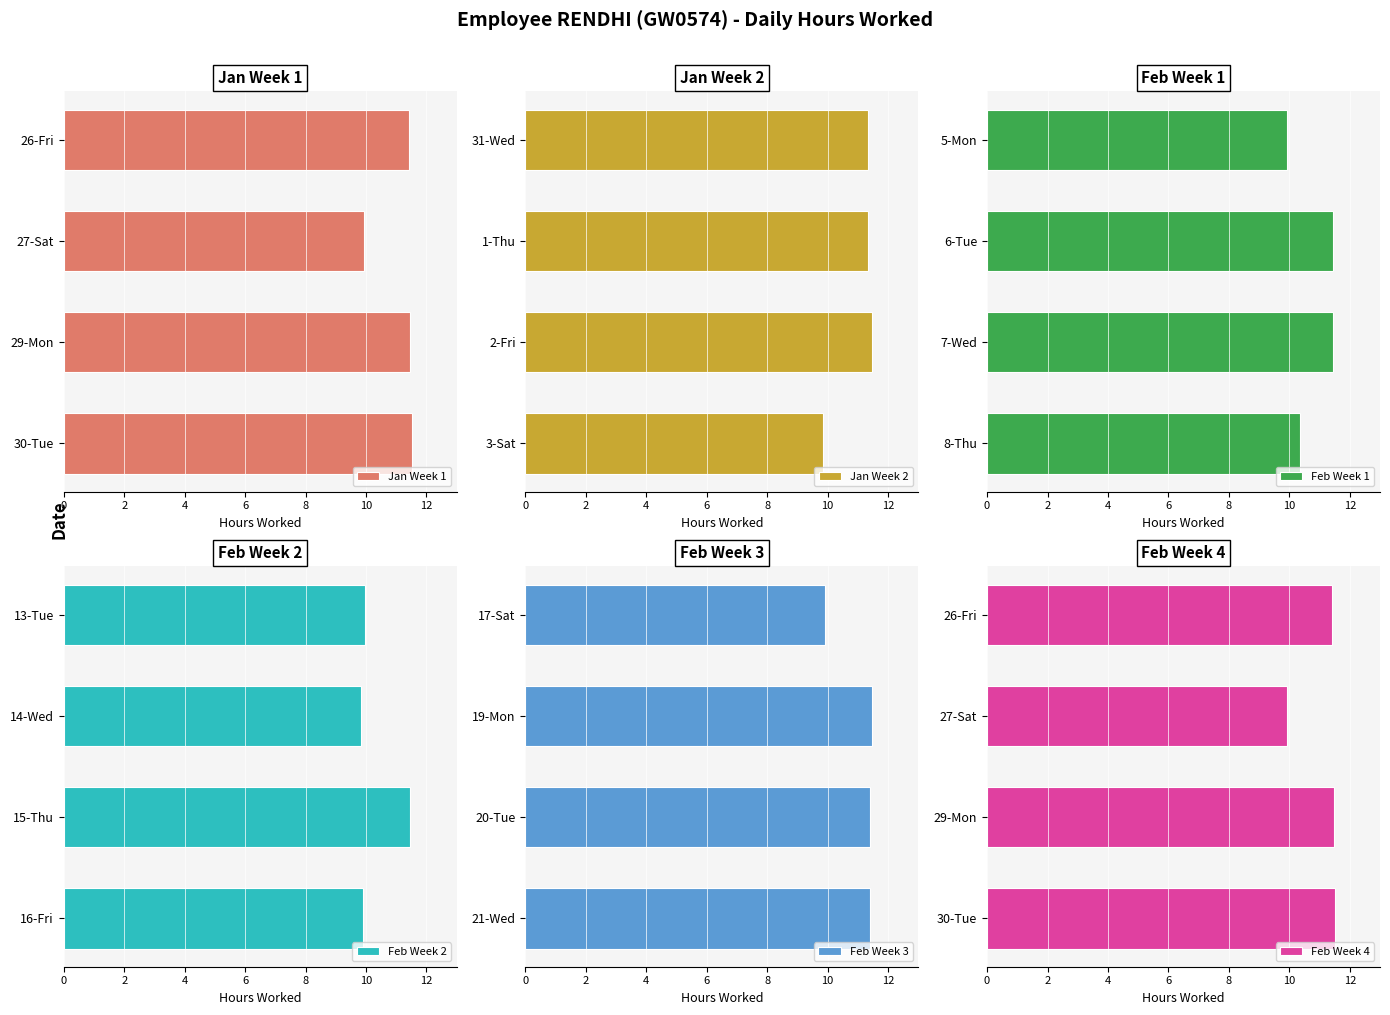

Rank the series by their maximum value, from highest to lowest.

Jan Week 1, Feb Week 4, Jan Week 2, Feb Week 2, Feb Week 3, Feb Week 1